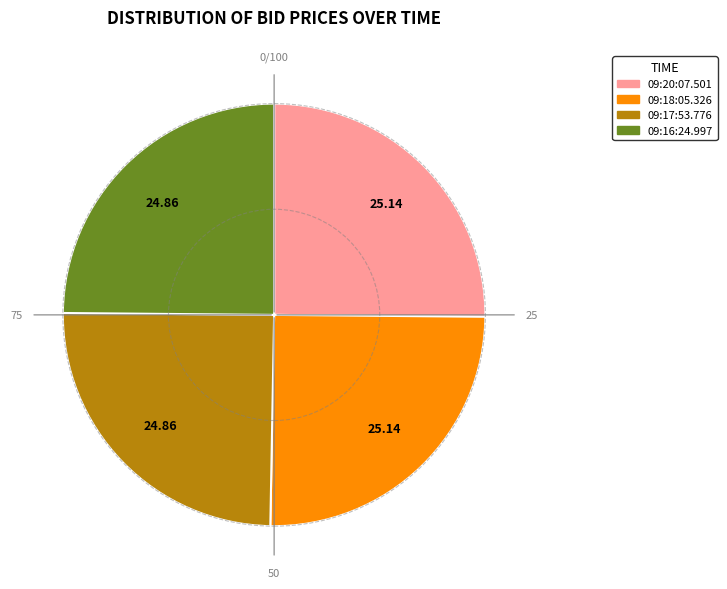

Does 09:20:07.501 represent more than half of the total?

No